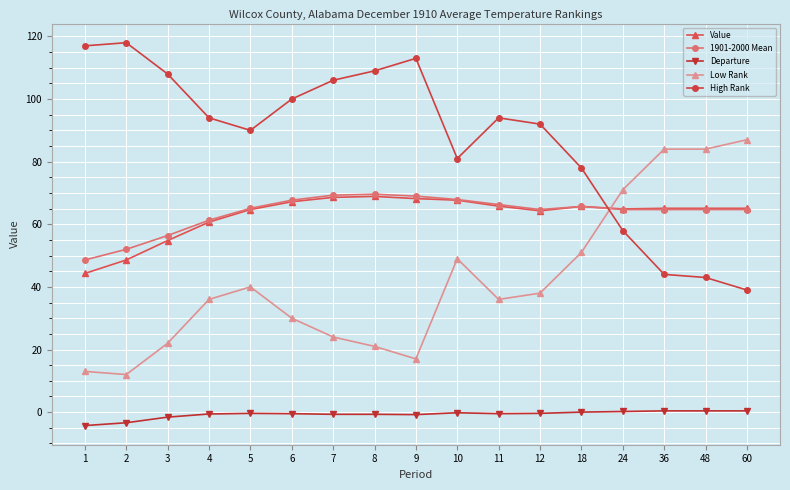

Which series has the largest total across all categories?

High Rank